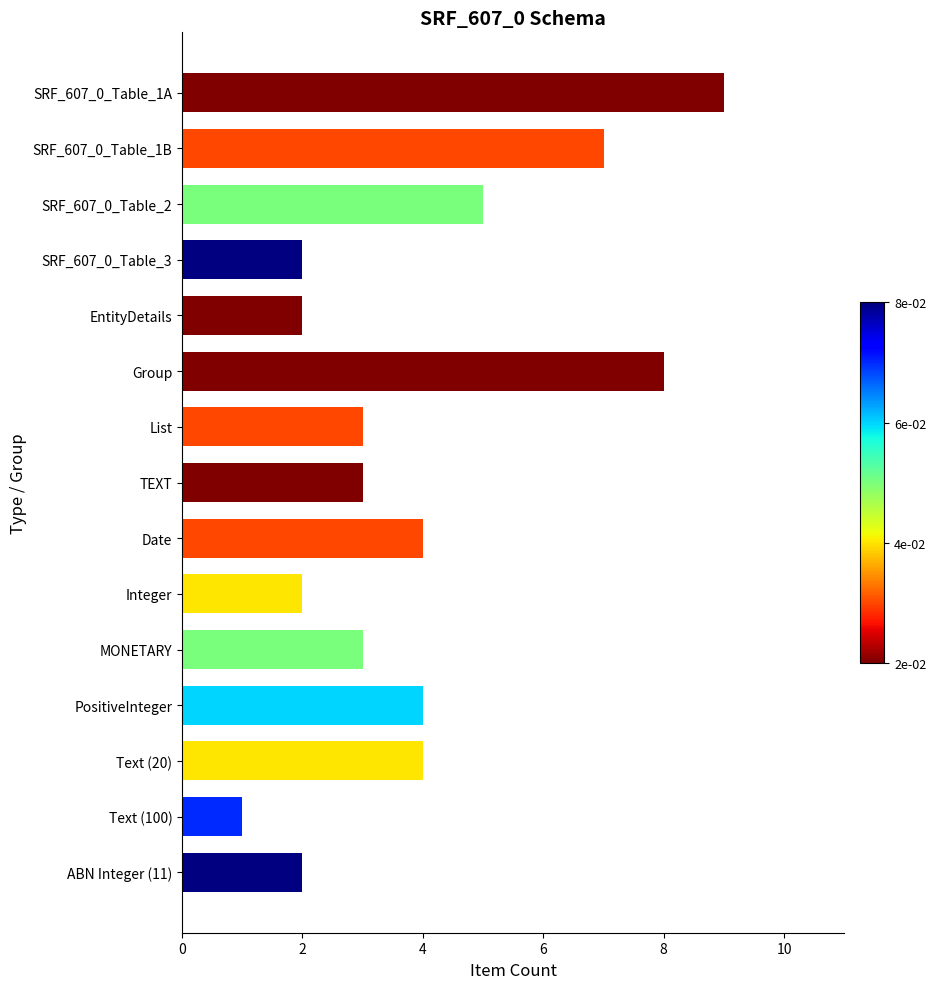

What is the ratio of the value at TEXT to the value at SRF_607_0_Table_1A?

0.3